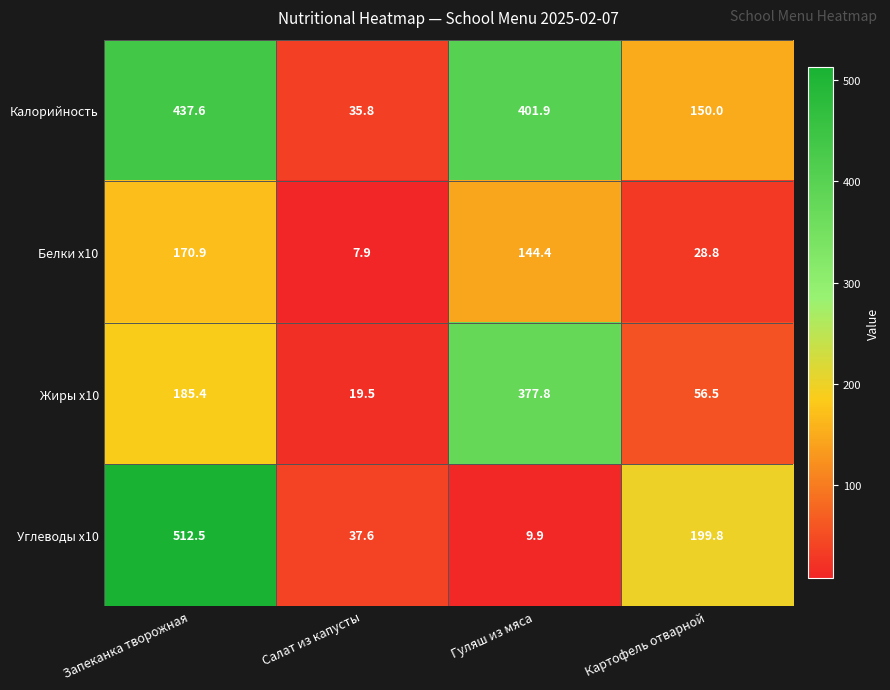

True or false: Жиры x10 has a value of 185.4 at Запеканка творожная.

True